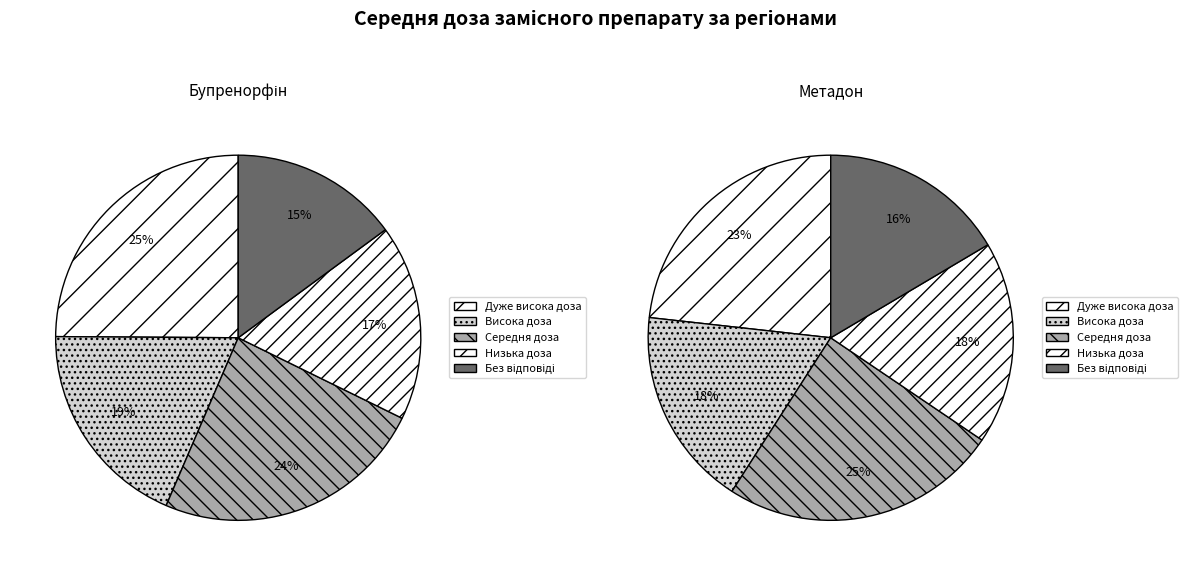

Does any single category account for the majority?

No